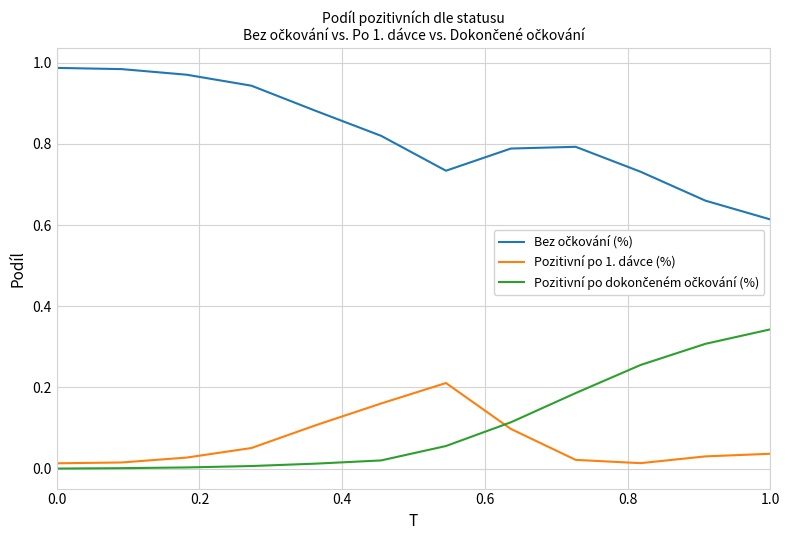

Reading left to right, list all the values displayed in this chart.

Bez očkování (%): 1.0	1.0	1.0	0.9	0.9	0.8	0.7	0.8	0.8	0.7	0.7	0.6
Pozitivní po 1. dávce (%): 0.0	0.0	0.0	0.1	0.1	0.2	0.2	0.1	0.0	0.0	0.0	0.0
Pozitivní po dokončeném očkování (%): 0.0	0.0	0.0	0.0	0.0	0.0	0.1	0.1	0.2	0.3	0.3	0.3